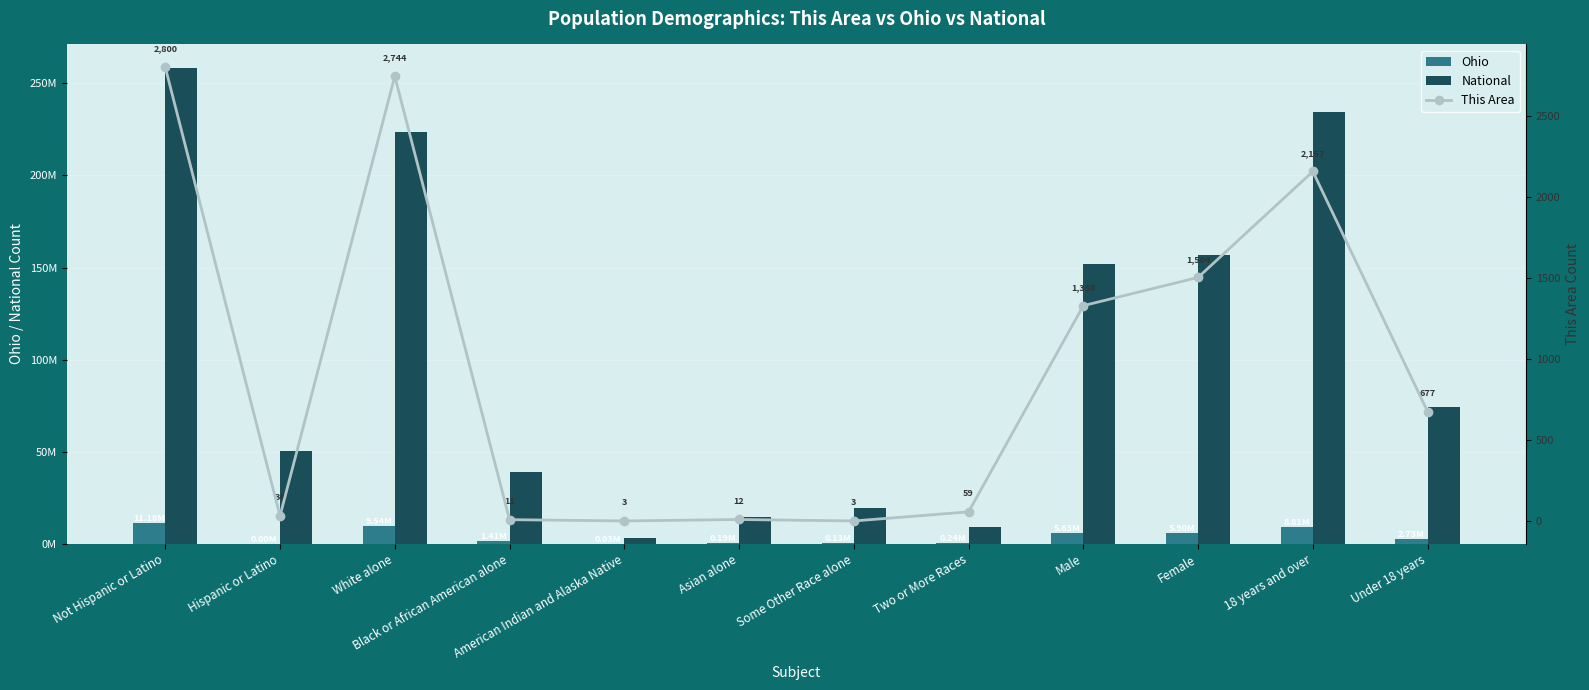

What is the difference between the maximum and minimum values in the National series?

255335696